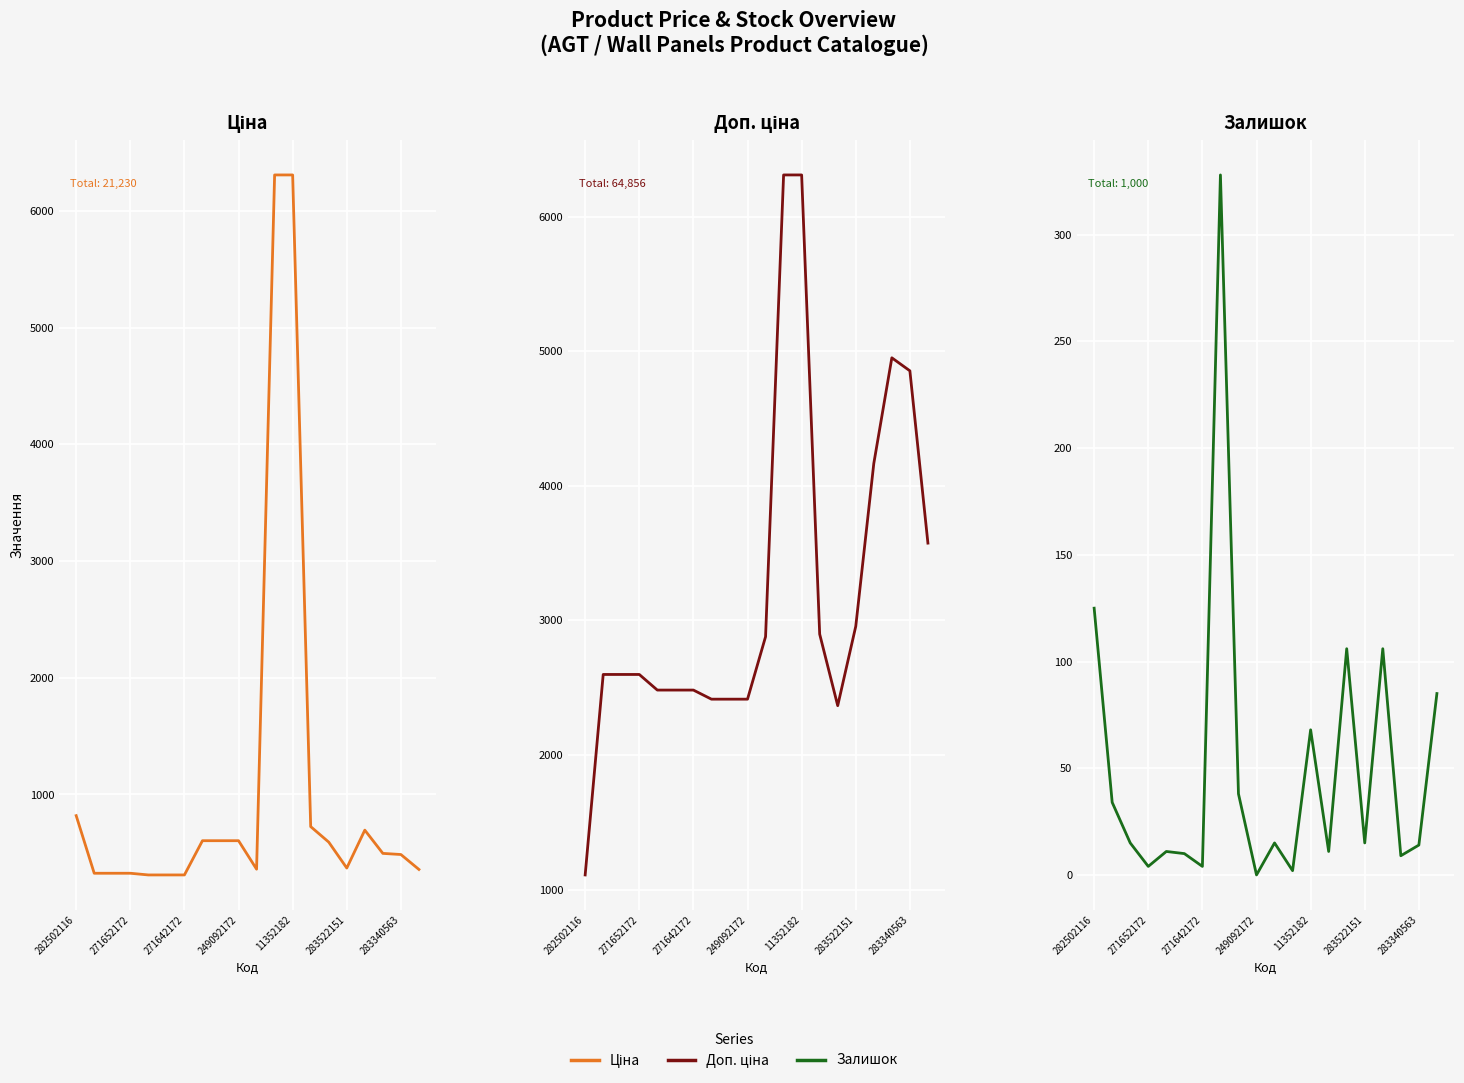

True or false: Залишок and Доп. ціна cross at least once.

False